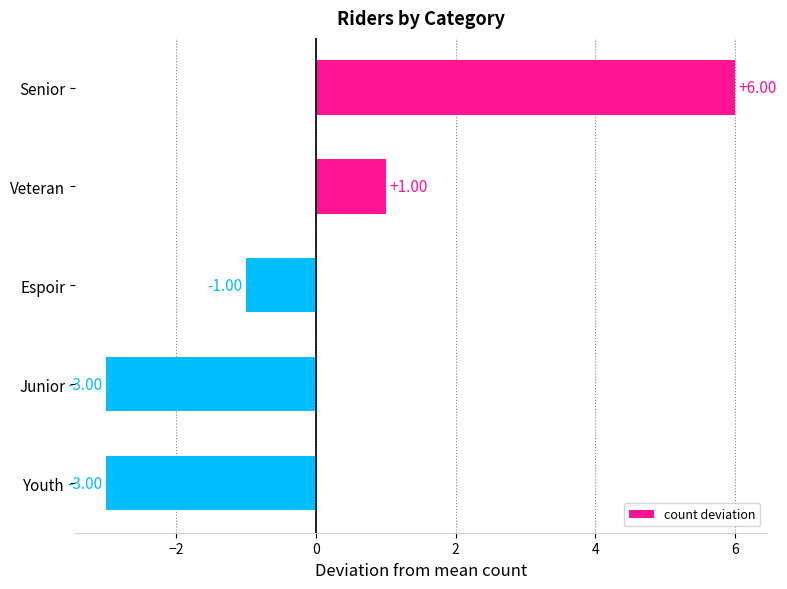

What is the label of the 5th bar from the bottom?

Senior